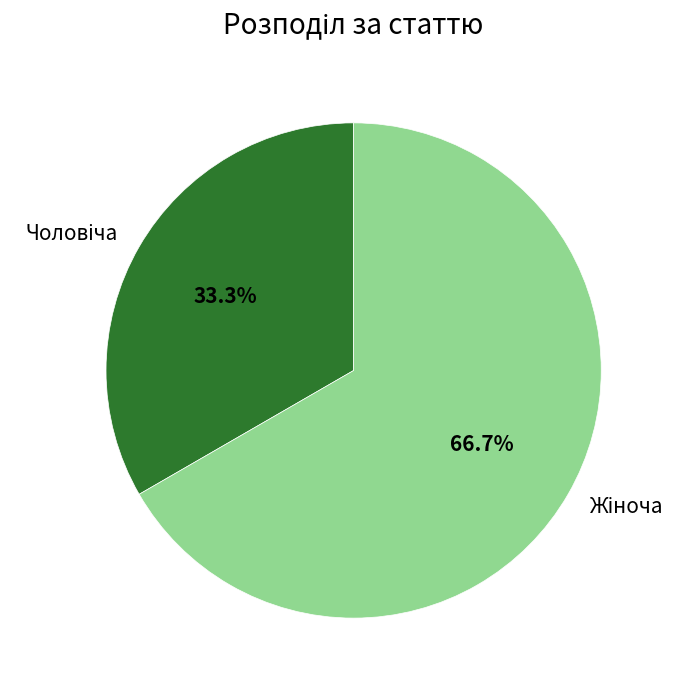

Is there any slice that represents more than half of the pie?

Yes